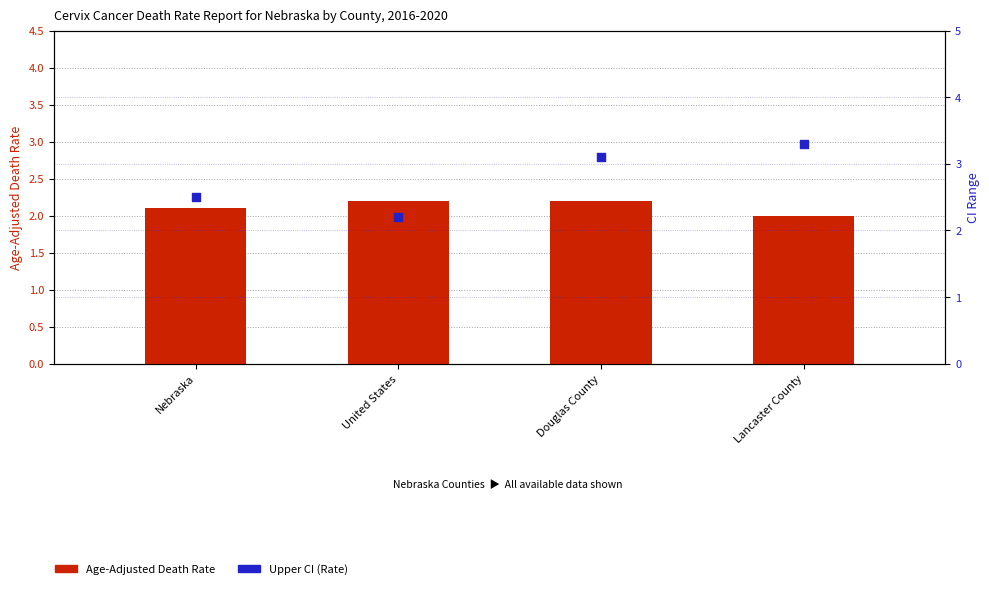

What are all the series names shown in the legend?

Age-Adjusted Death Rate, Upper CI (Rate)